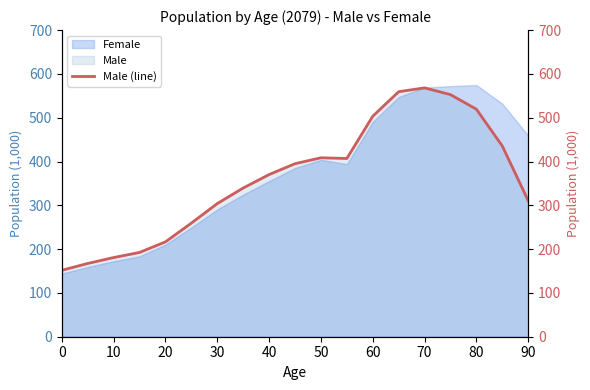

Is it true that Male equals 206.8 at 80?

False